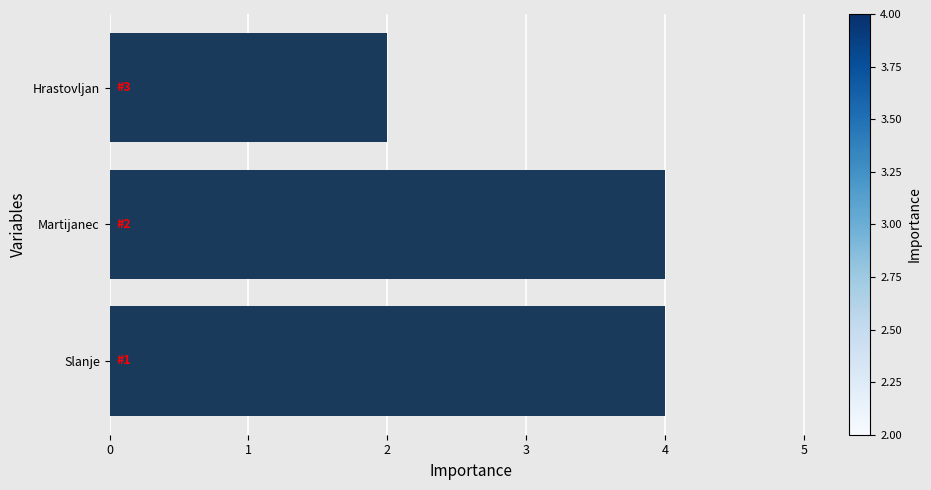

What value does the data have at Slanje?

4